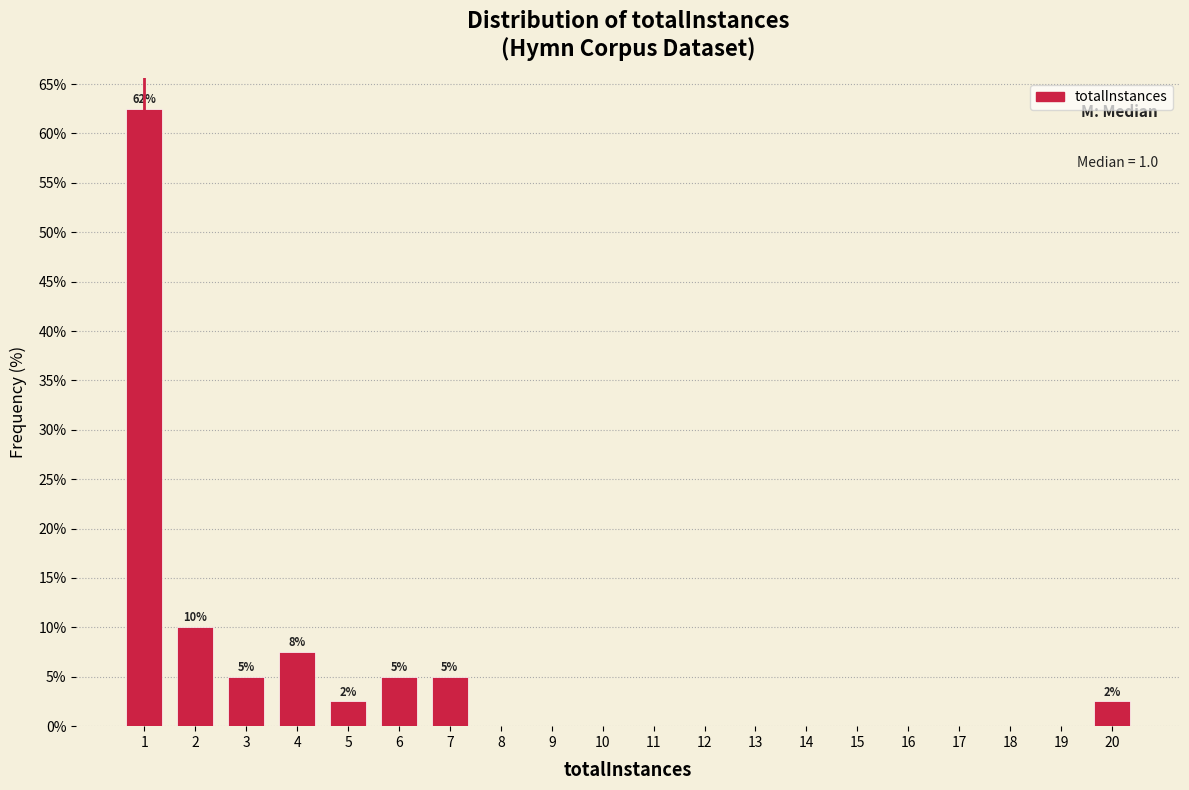

Which range on the x-axis has the tallest bar?

0.5 to 1.5